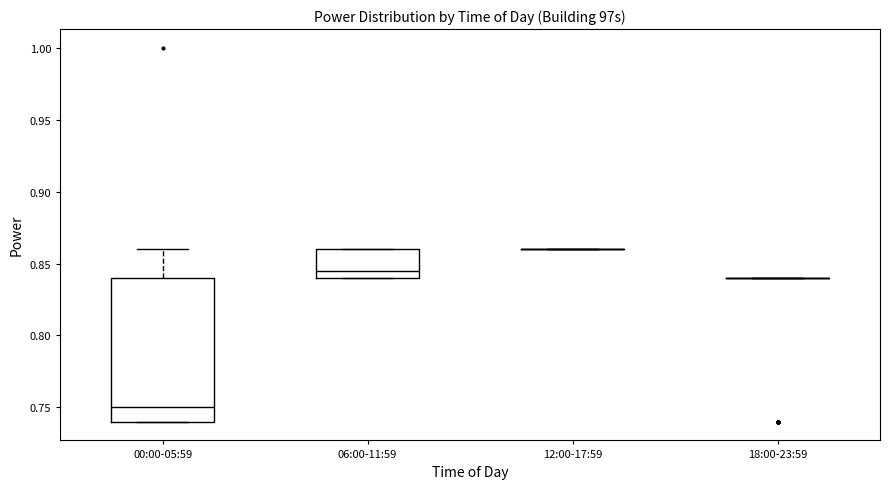

Comparing the boxes themselves (not the whiskers), which one is the tallest?

00:00-05:59